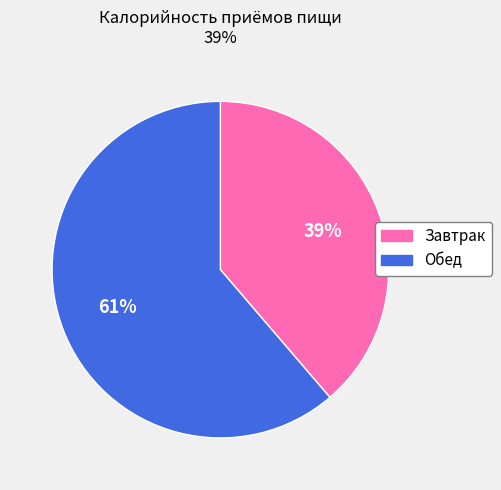

How many segments does this pie chart have?

2